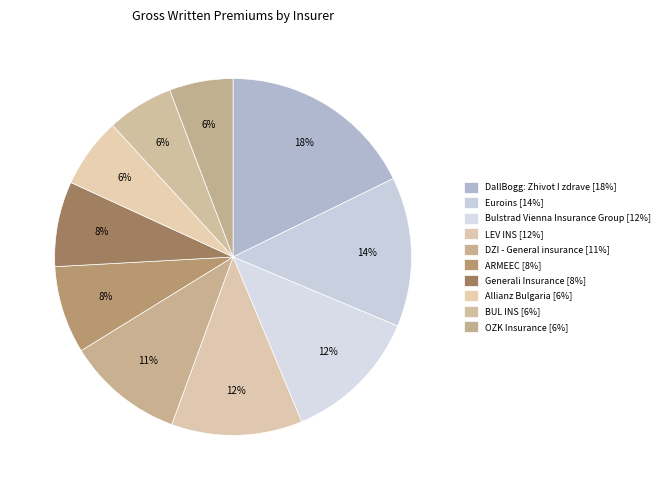

Count the number of slices in the pie.

10